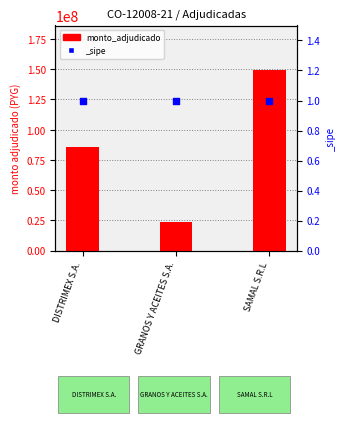

Which has a higher value, DISTRIMEX S.A. or SAMAL S.R.L?

SAMAL S.R.L